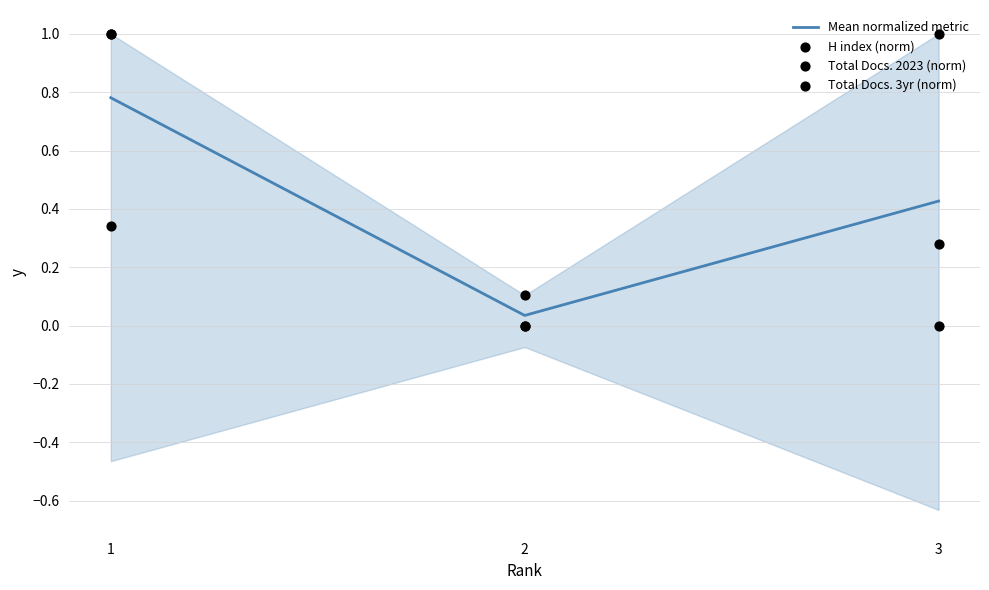

What is the total value across all series at 2?

0.1